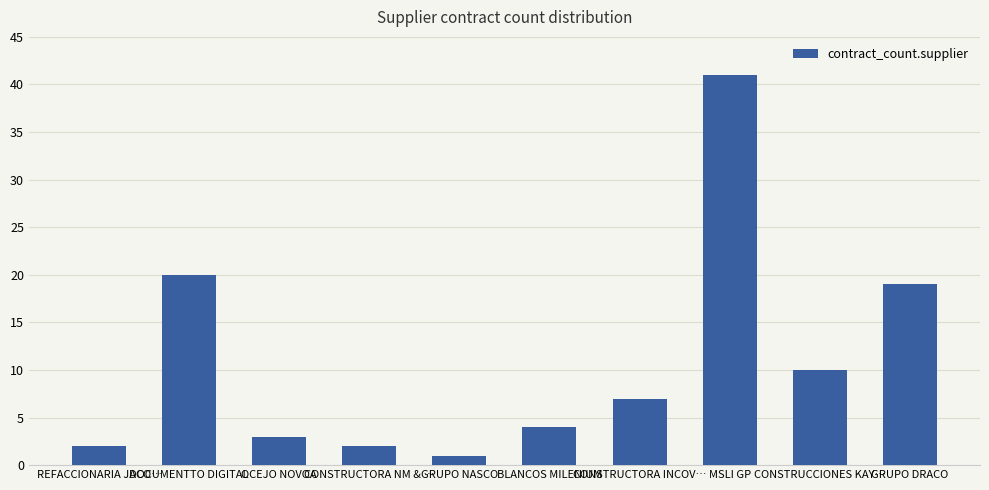

What is the label of the 2nd bar from the left?

DOCUMENTTO DIGITAL